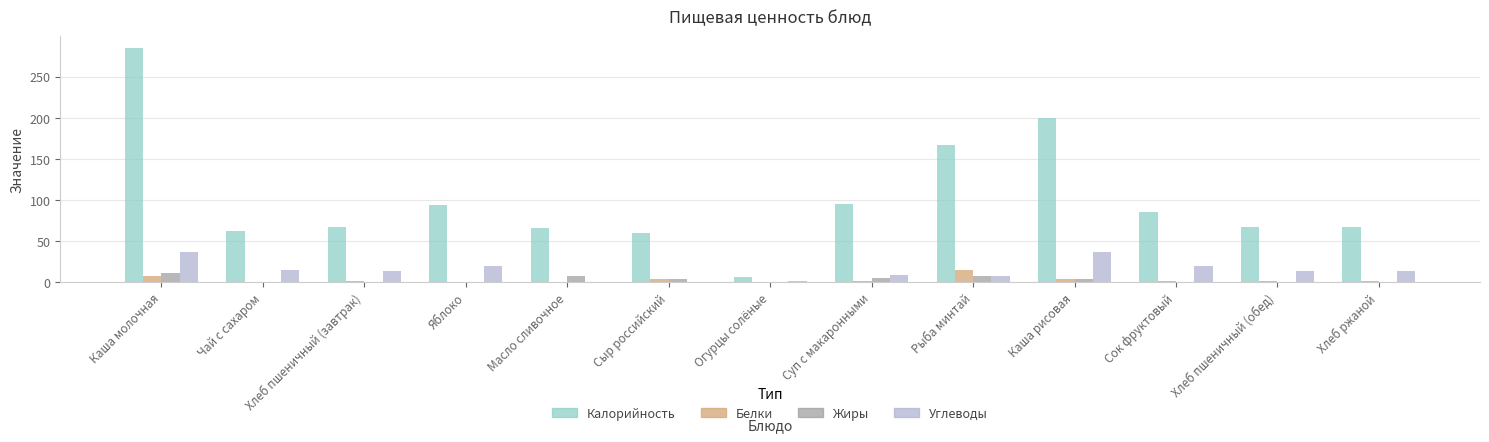

What is the maximum value shown in the chart?

285.0